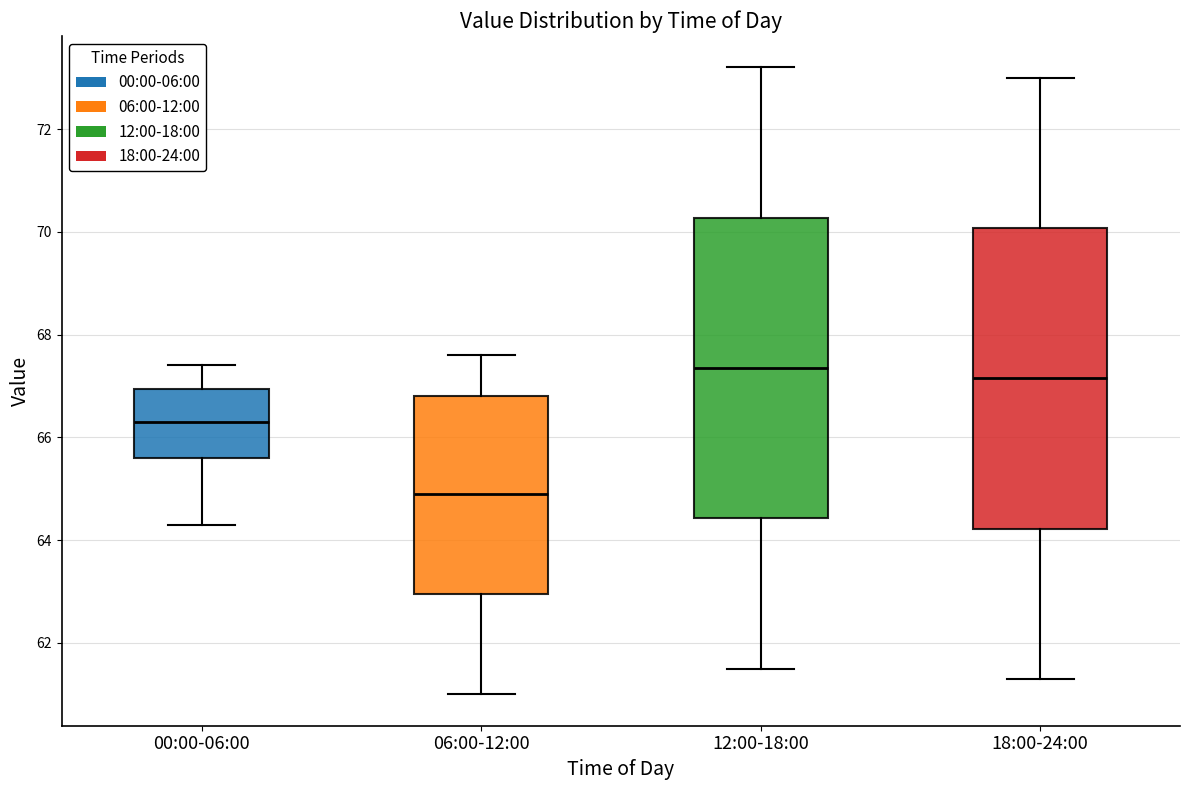

Reading left to right, read every box against the y-axis: the position of its median line, the range the box covers, and the ends of its whiskers. The values are not printed on the chart, so give them approximately, as read against the axis.

00:00-06:00: median 66.4, box 65.6 to 67.0, whiskers 64.4 to 67.4
06:00-12:00: median 65.0, box 63.0 to 66.8, whiskers 61.0 to 67.6
12:00-18:00: median 67.4, box 64.4 to 70.2, whiskers 61.6 to 73.2
18:00-24:00: median 67.2, box 64.2 to 70.0, whiskers 61.4 to 73.0